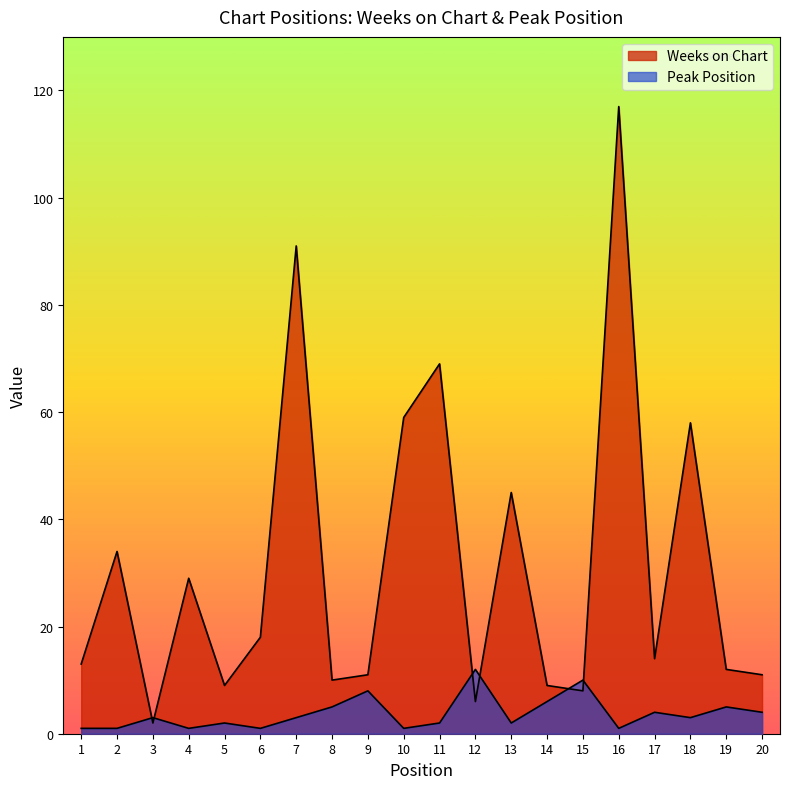

What is the sum of all Peak Position values?

75